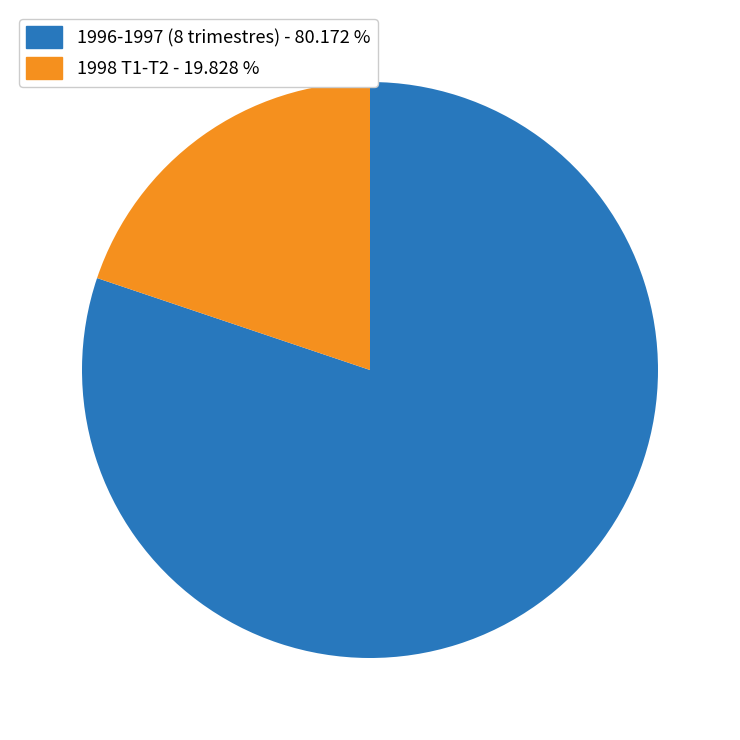

Combined, do 1996-1997 (8 trimestres) - 80.172 % and 1998 T1-T2 - 19.828 % account for over 50%?

Yes